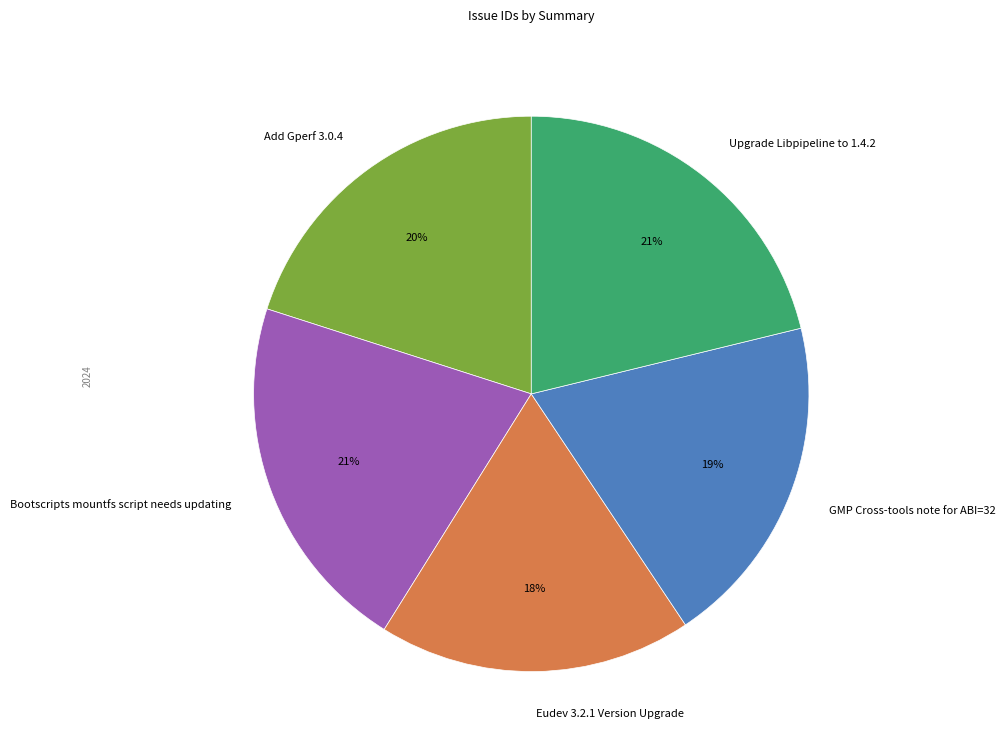

Between Upgrade Libpipeline to 1.4.2 and Eudev 3.2.1 Version Upgrade, which is larger?

Upgrade Libpipeline to 1.4.2